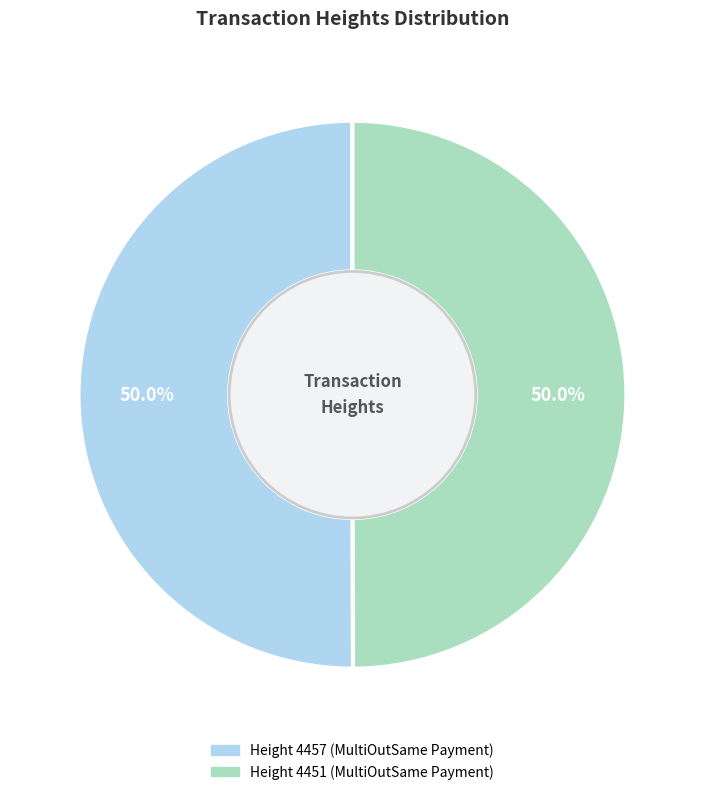

What is the ratio of the value at Height 4451 (MultiOutSame Payment) to the value at Height 4457 (MultiOutSame Payment)?

1.0